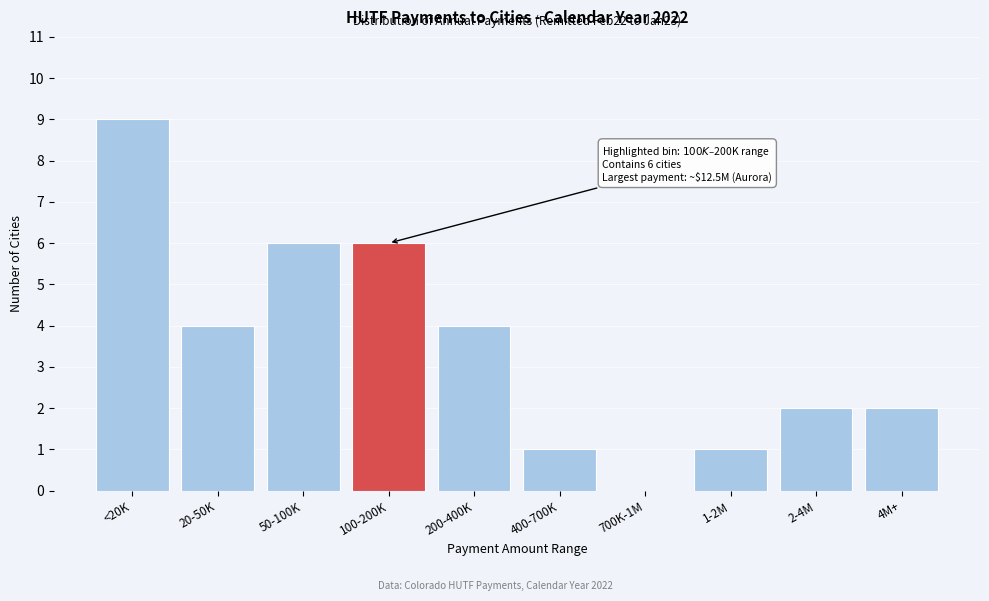

Reading left to right, extract all data points from this chart.

<20K=9	20-50K=4	50-100K=6	100-200K=6	200-400K=4	400-700K=1	700K-1M=0	1-2M=1	2-4M=2	4M+=2